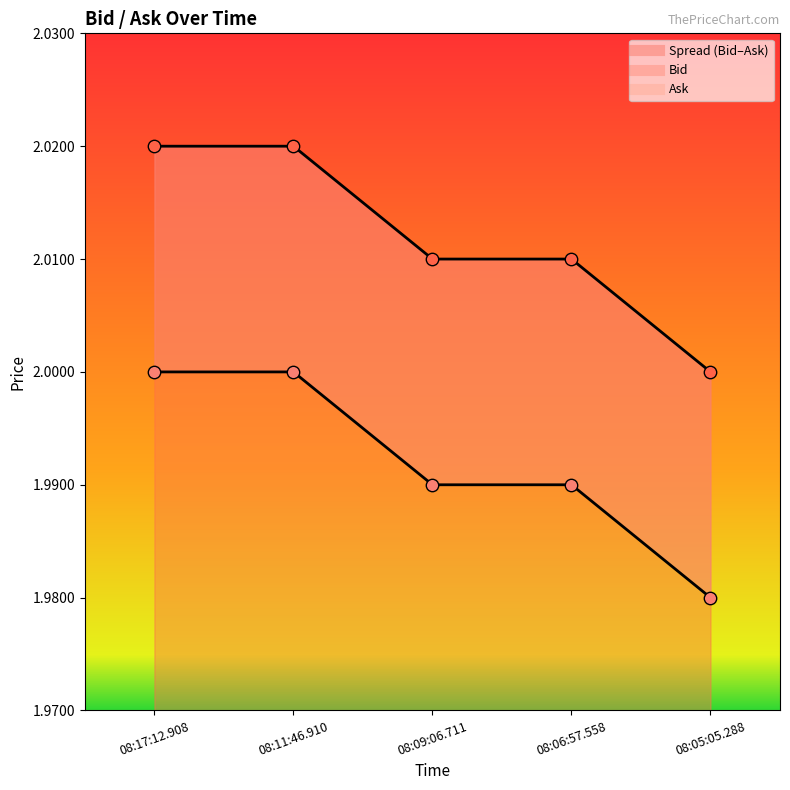

At which category is the sum across all series the highest?

08:11:46.910